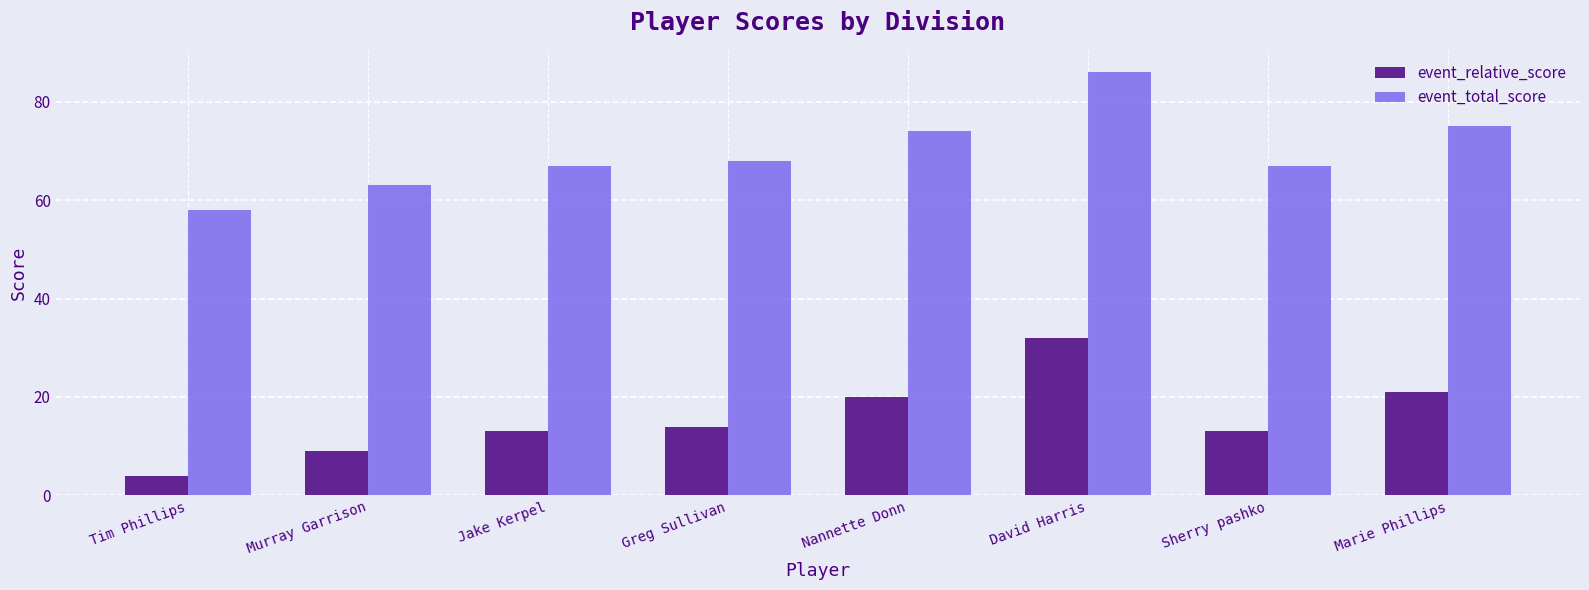

Rank the series by their average value, from lowest to highest.

event_relative_score, event_total_score